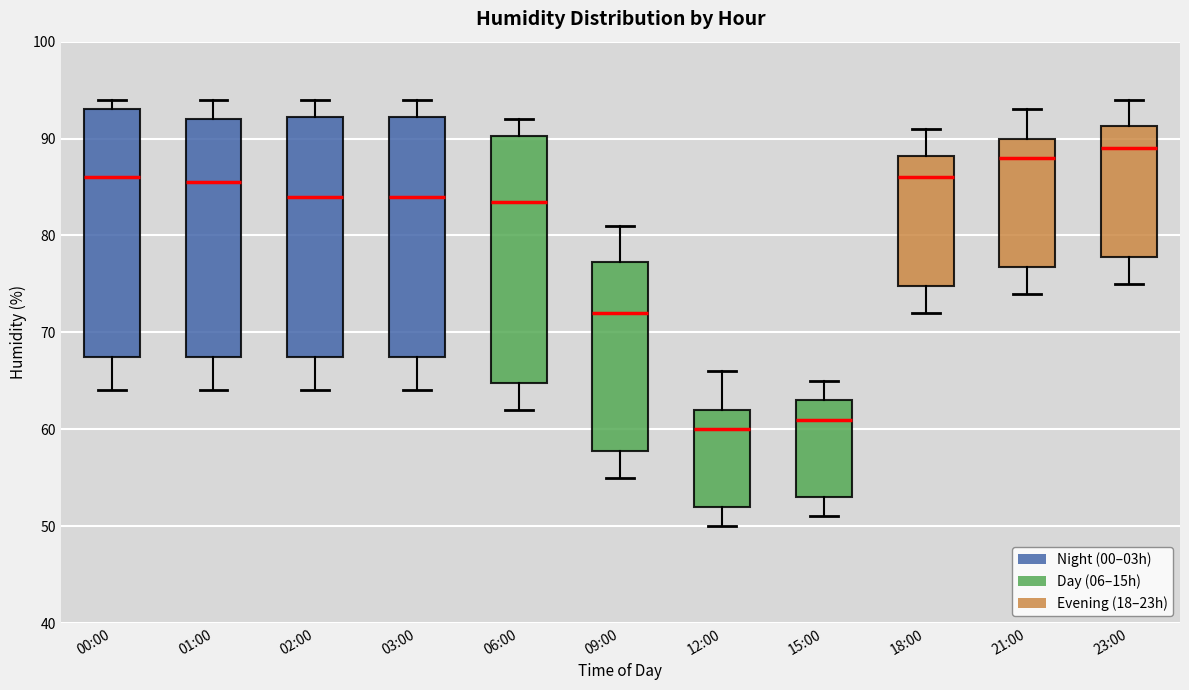

Where is the upper edge of the box for 23:00 on the y-axis? The values are not printed on the chart, so give them approximately, as read against the axis.

91